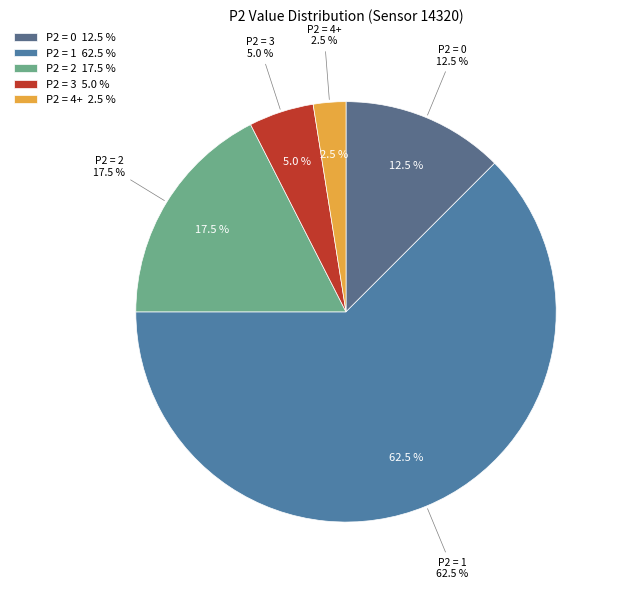

Is it true that 24 is 2% of the pie?

True